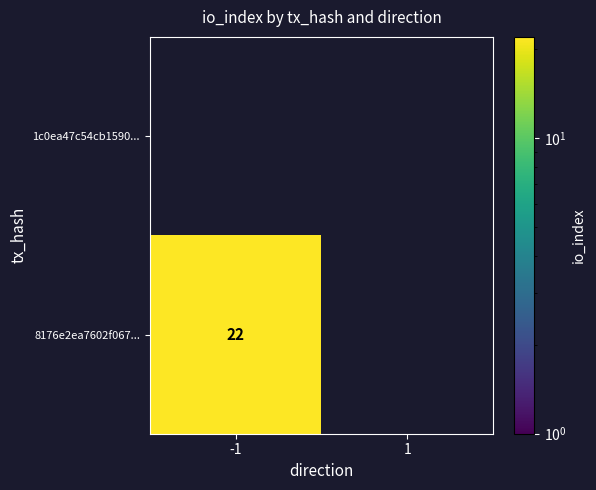

Which label corresponds to the largest value in the chart?

-1